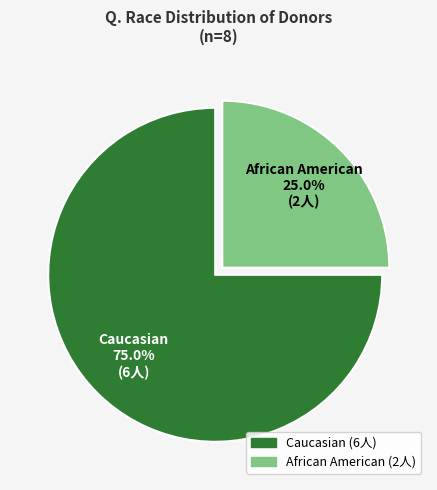

Count the number of slices in the pie.

2